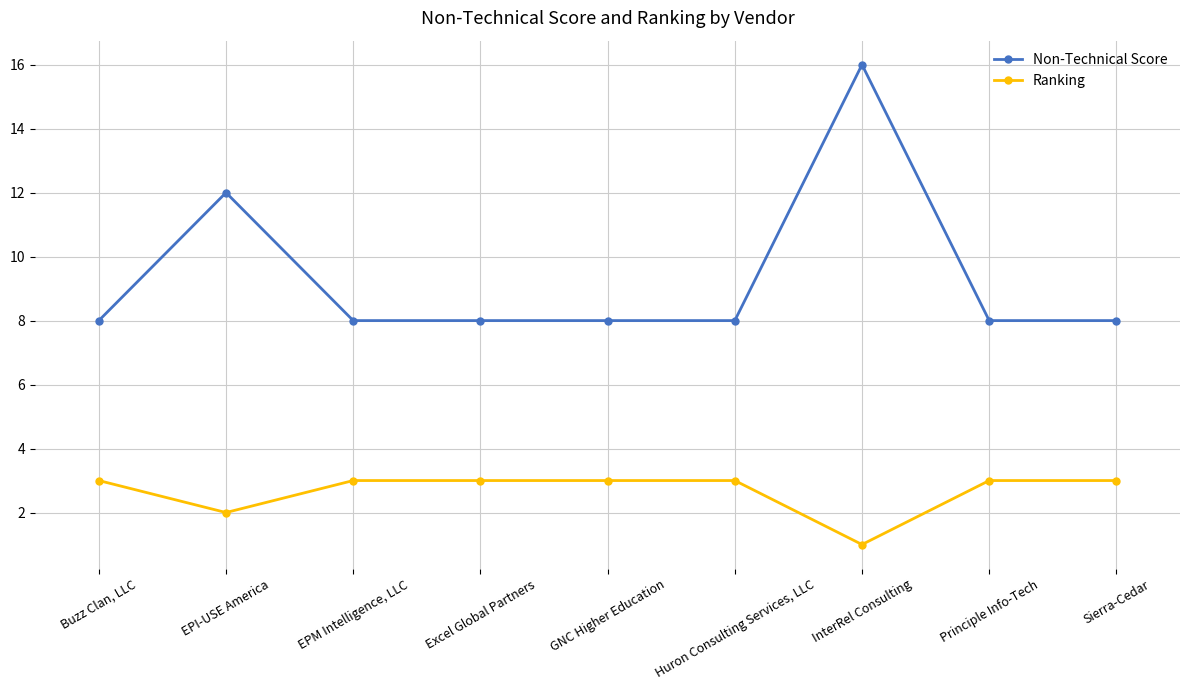

At how many categories does at least one series exceed 5?

9